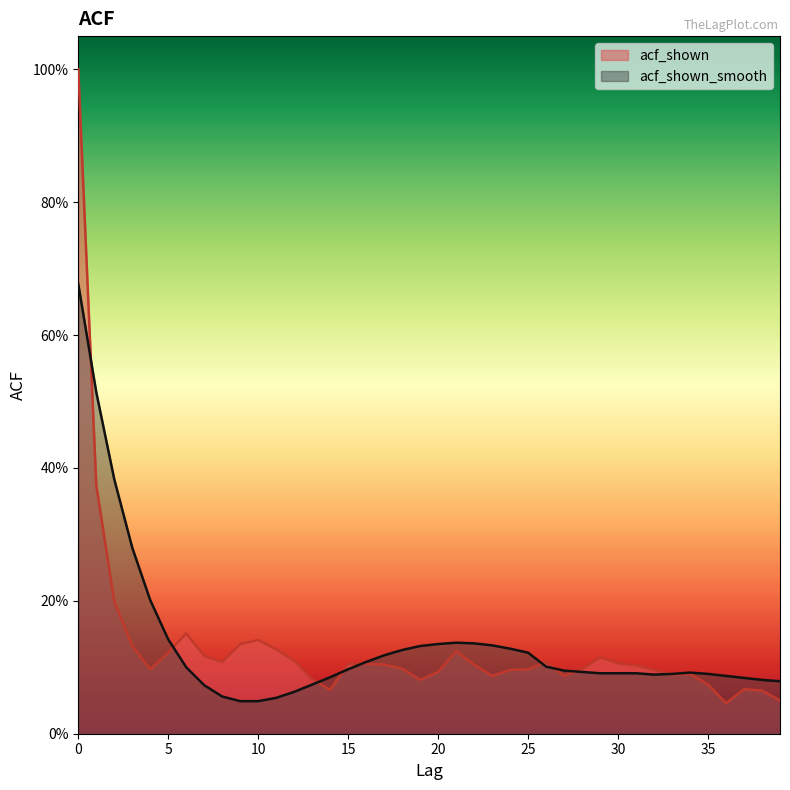

What value does the acf_shown series have at 10?

0.1